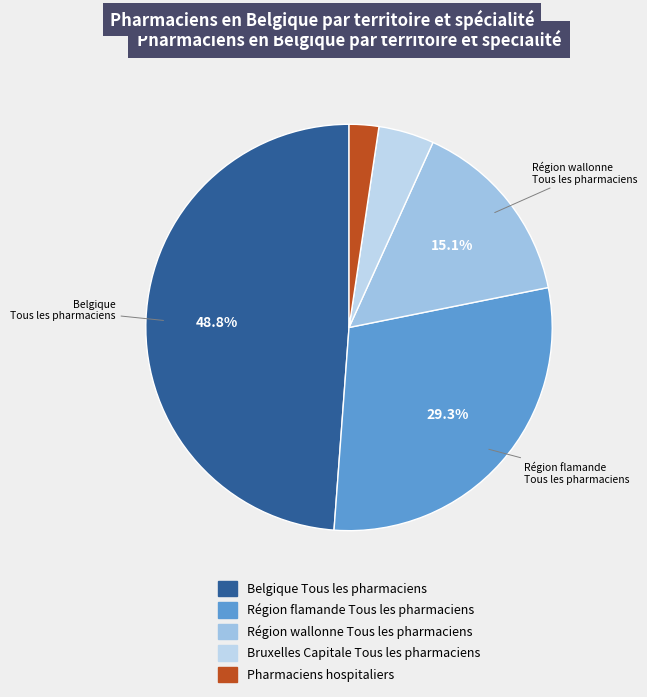

Count the number of slices in the pie.

5